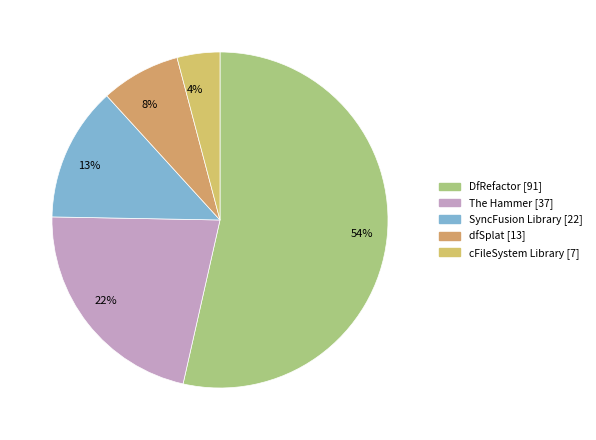

Is there any slice that represents more than half of the pie?

Yes